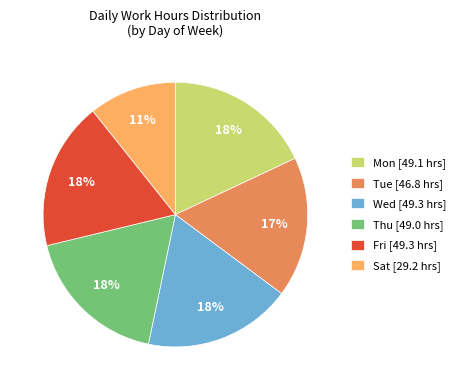

Is Thu the majority of the pie?

No